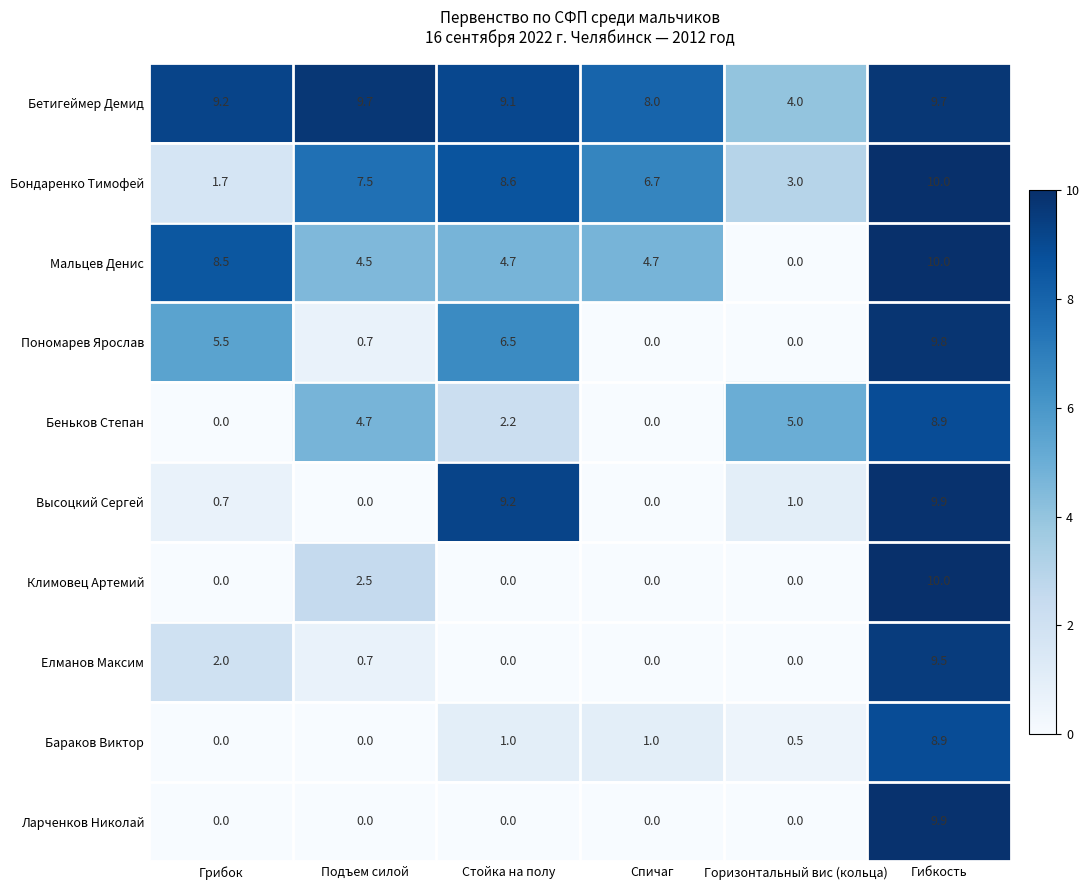

What is the total value across all series at Горизонтальный вис (кольца)?

13.5